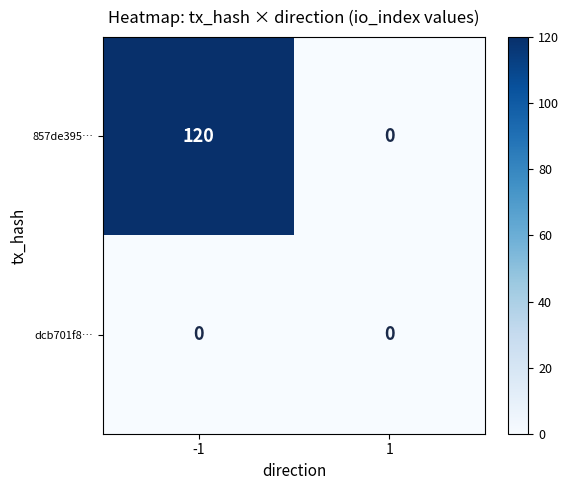

At how many categories does at least one series exceed 29?

1